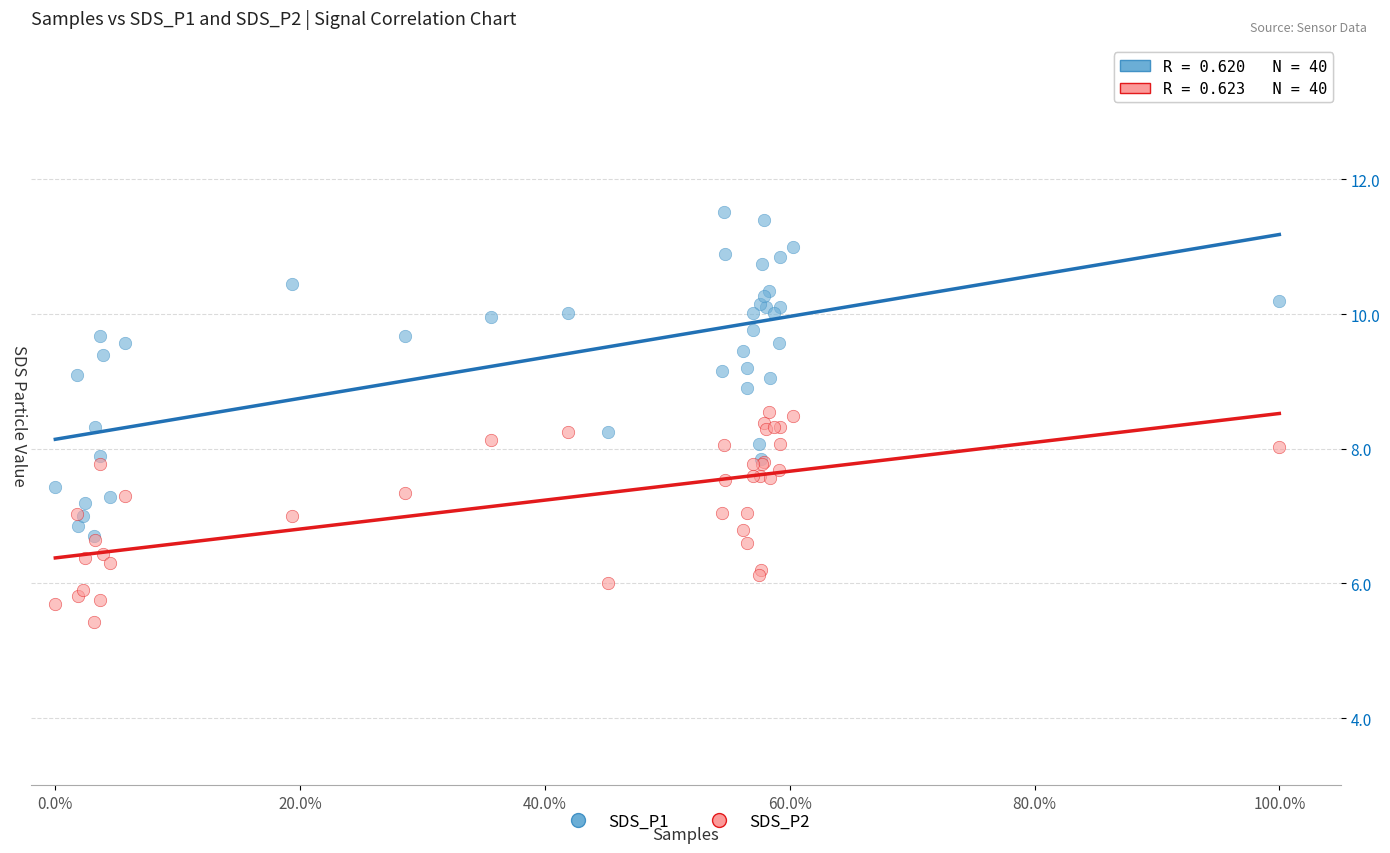

Which series contains the highest Y value?

SDS_P1